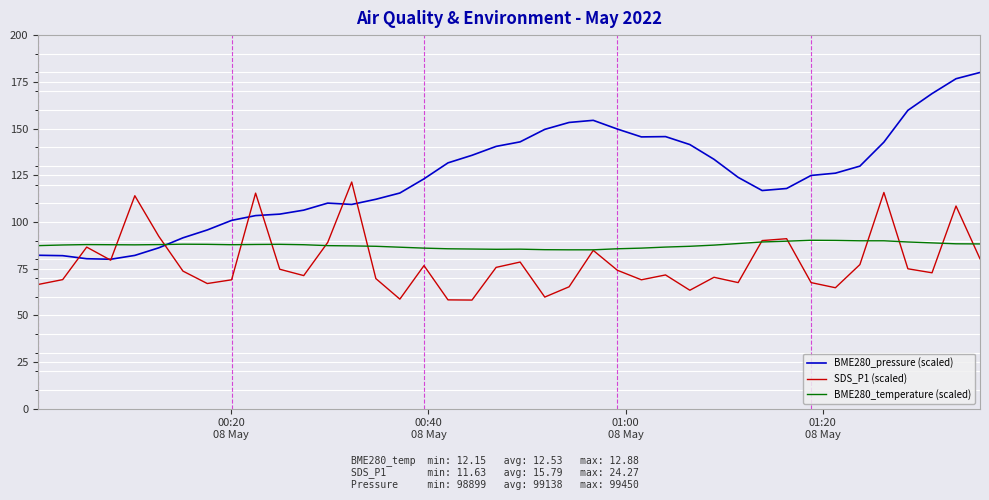

What are all the series names shown in the legend?

BME280_pressure (scaled), SDS_P1 (scaled), BME280_temperature (scaled)